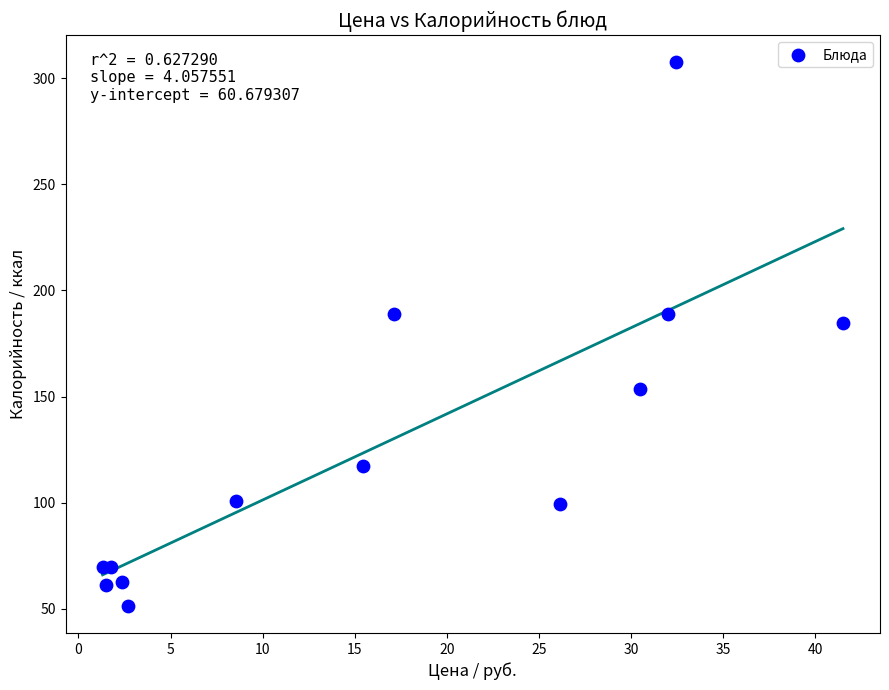

What Y value in the scatter plot is closest to 179?

184.6